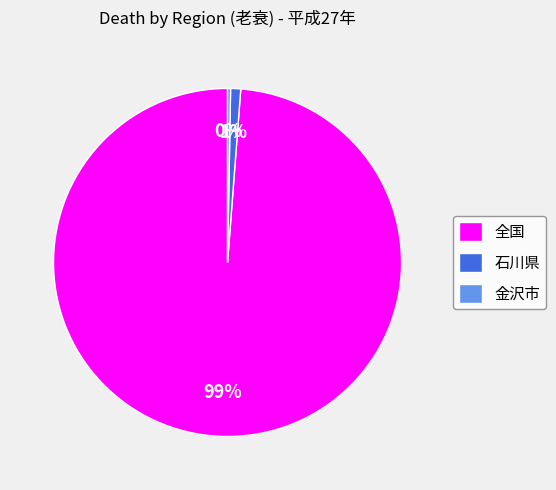

True or false: 石川県 accounts for 11% of the total.

False